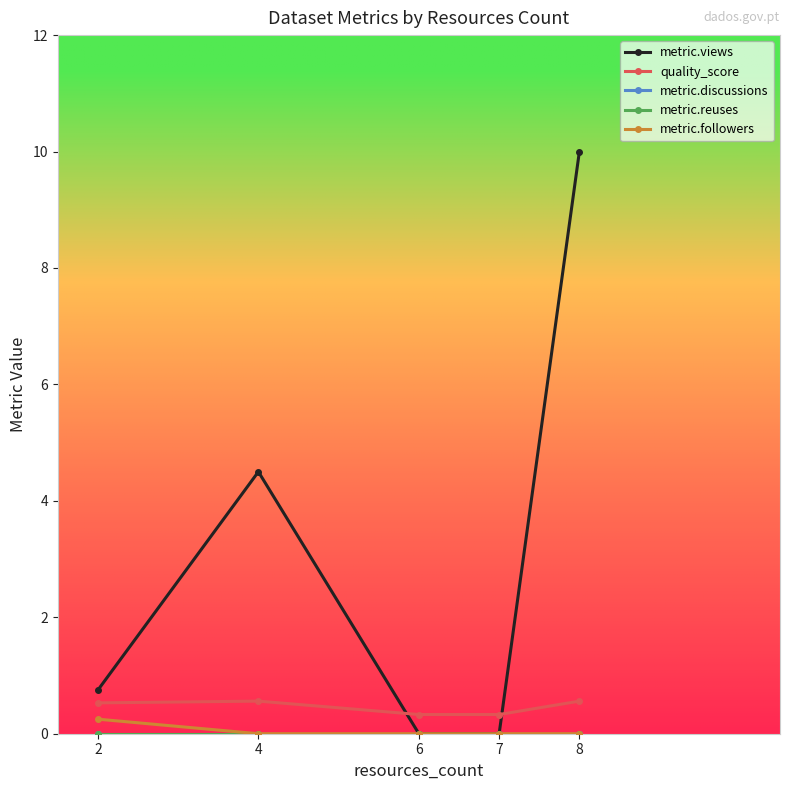

What is the difference between the maximum and minimum values in the metric.followers series?

0.2